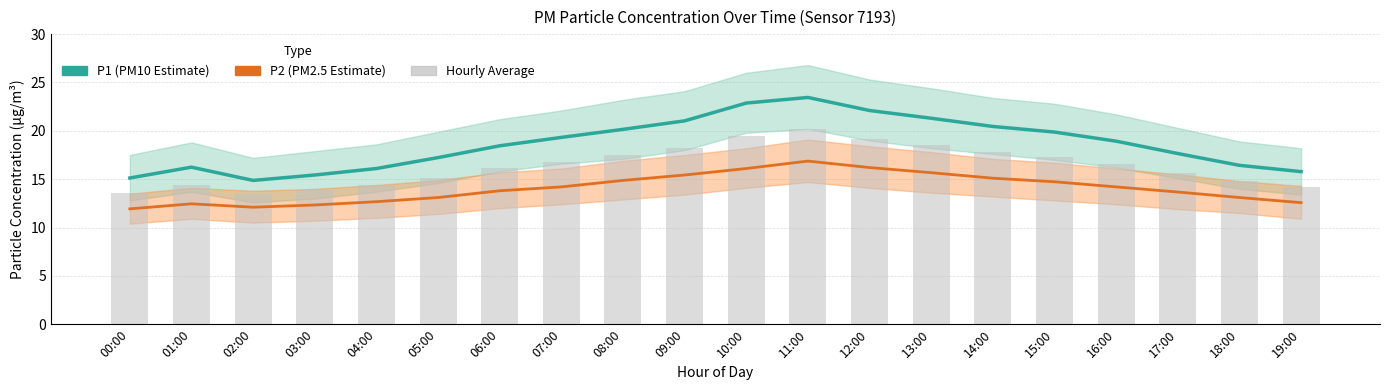

Reading left to right, list all the values displayed in this chart.

P1 (PM10 Estimate): 15.1	16.2	14.9	15.4	16.1	17.2	18.4	19.3	20.1	21.0	22.9	23.4	22.1	21.3	20.4	19.9	18.9	17.6	16.4	15.8
P2 (PM2.5 Estimate): 11.9	12.4	12.1	12.3	12.7	13.1	13.8	14.2	14.9	15.4	16.1	16.9	16.2	15.7	15.1	14.7	14.2	13.7	13.1	12.6
Hourly Average: 13.5	14.3	13.5	13.9	14.4	15.2	16.1	16.8	17.5	18.2	19.5	20.2	19.1	18.5	17.8	17.3	16.6	15.7	14.8	14.2